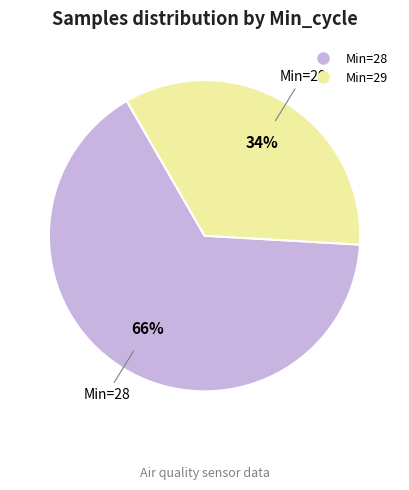

Is there any slice that represents more than half of the pie?

Yes